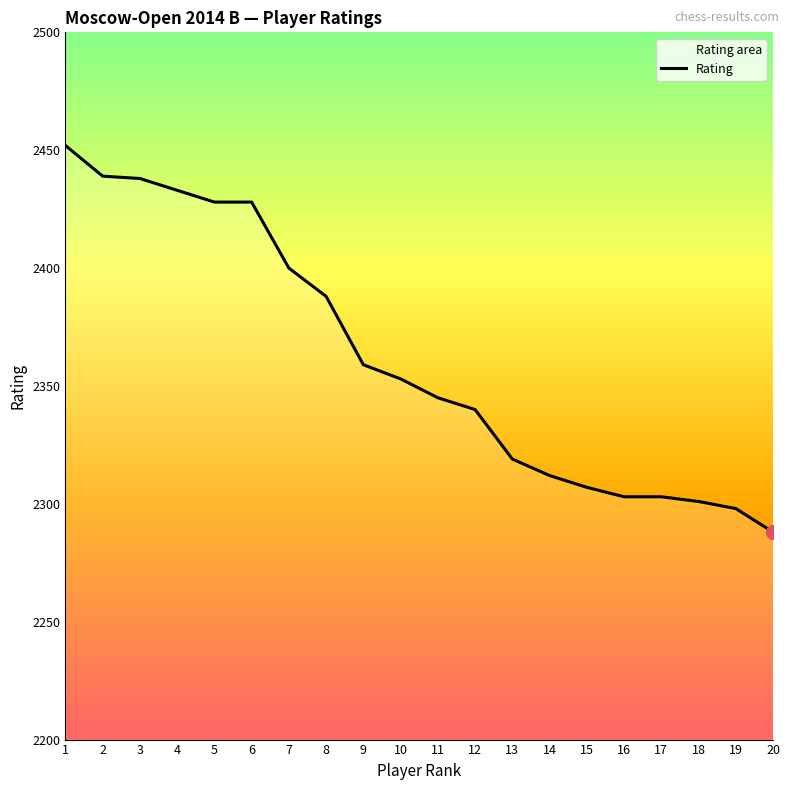

What is the ratio of the value at 7 to the value at 15?

1.0